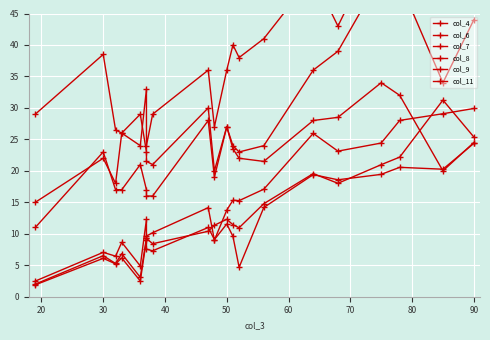

Does the chart have visible grid lines?

Yes